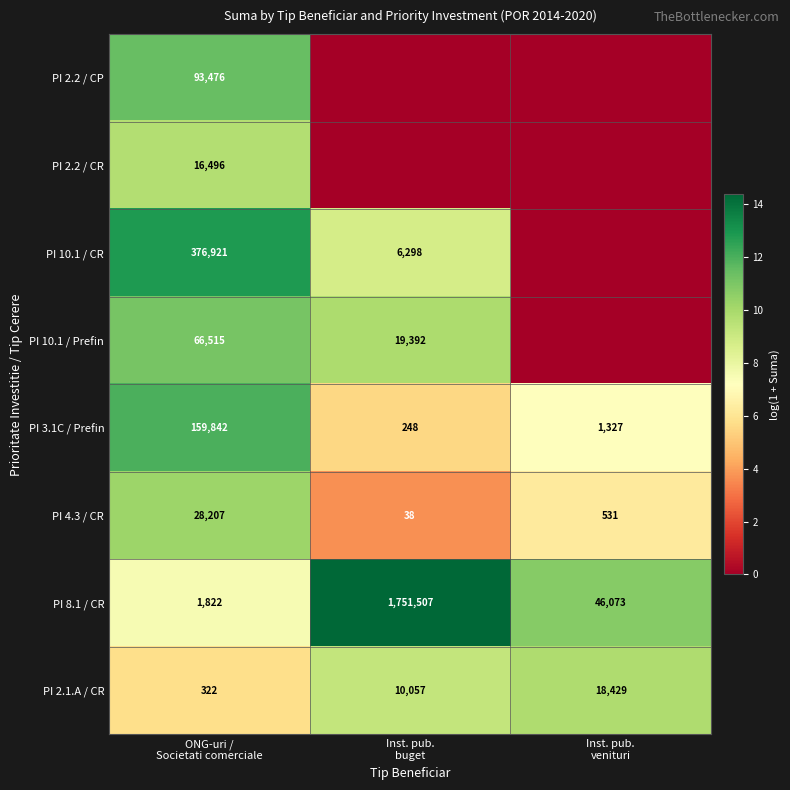

What is the difference between the maximum and minimum values in the PI 3.1C / Prefin series?

159594